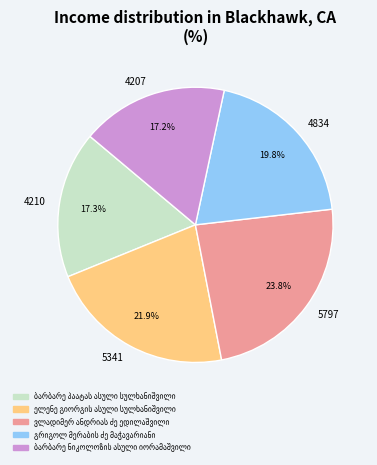

Is there a majority slice in this chart?

No